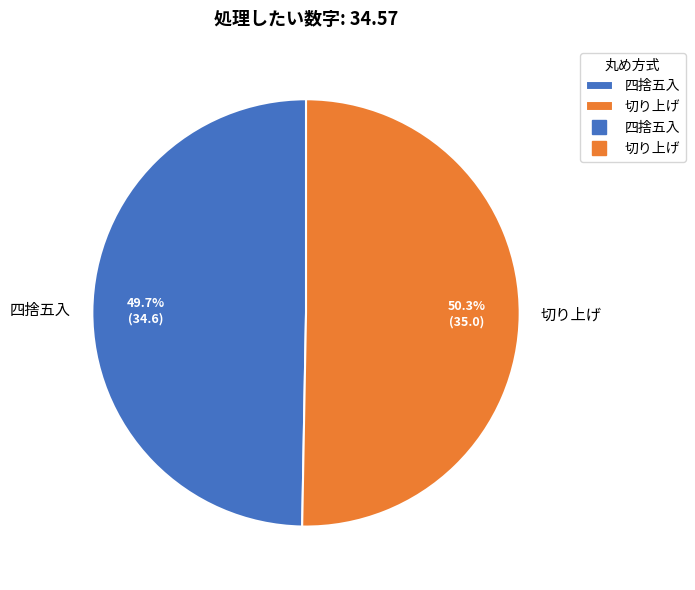

Combined, what portion of the pie is 切り上げ and 四捨五入?

100.0%